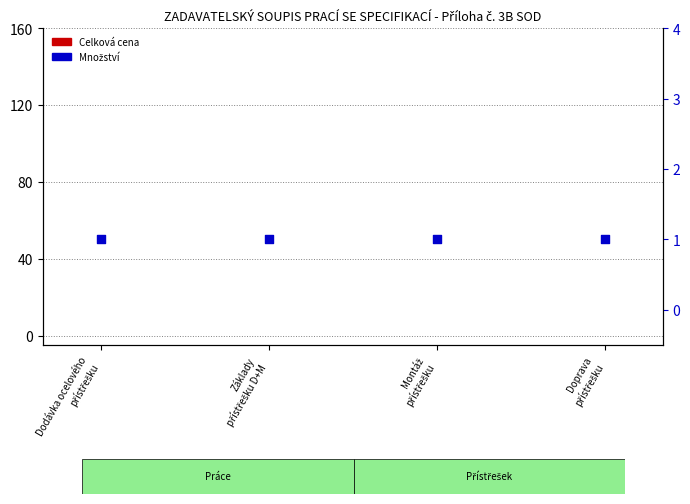

What is the total value across all series at Doprava
přístřešku?

1